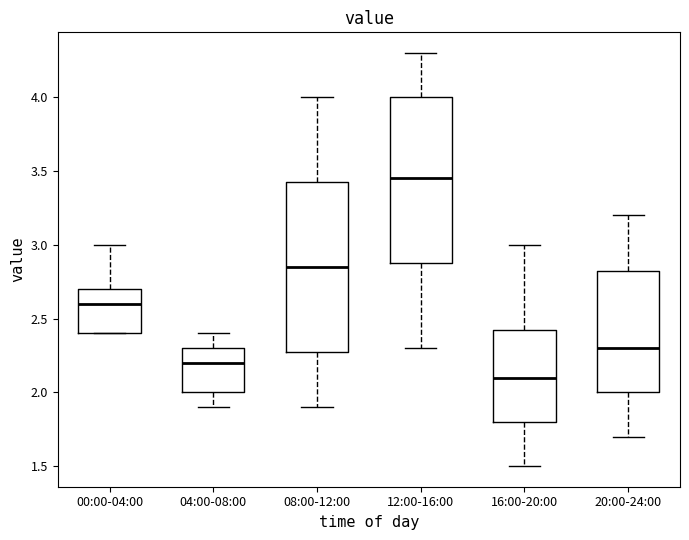

Where does the lower whisker of the box for 04:00-08:00 end on the y-axis? The values are not printed on the chart, so give them approximately, as read against the axis.

1.90